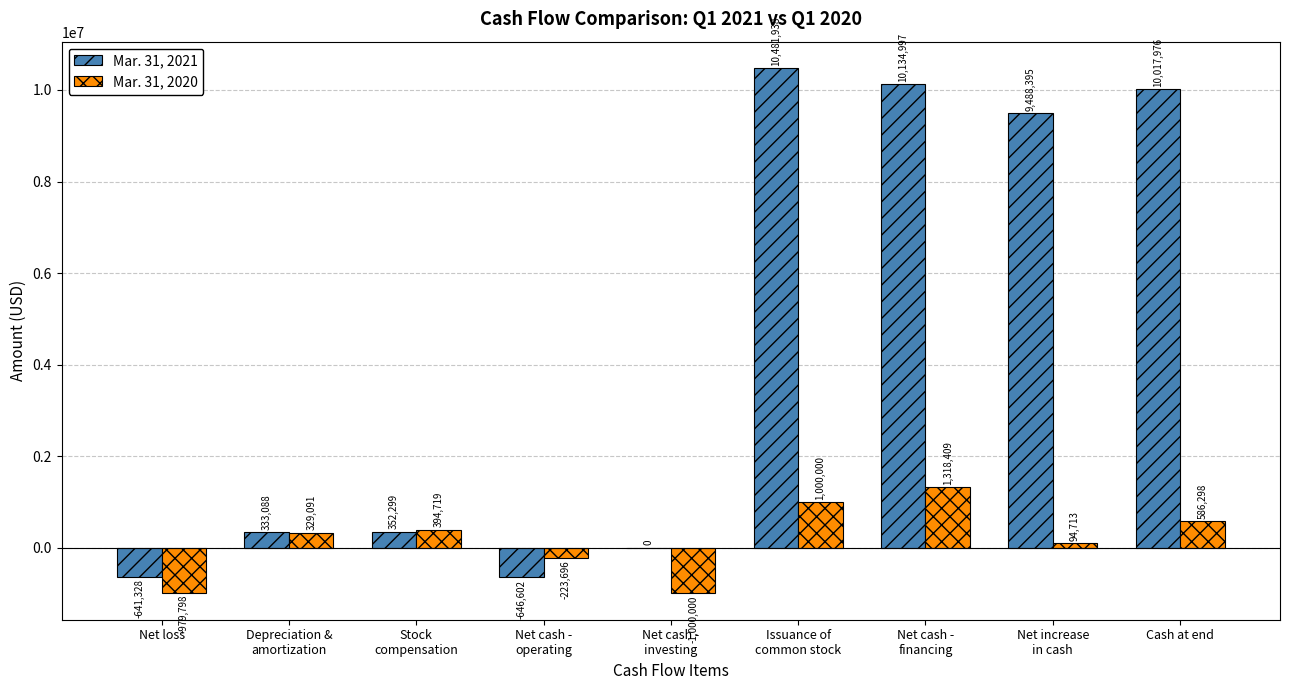

True or false: Mar. 31, 2020 has a value of 94713 at Net increase
in cash.

True